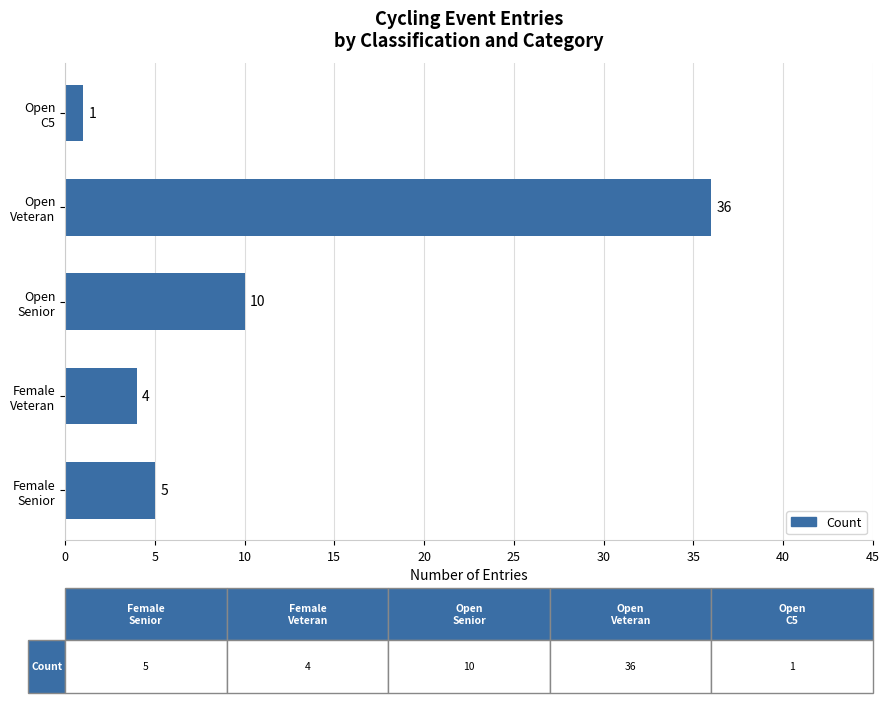

What is the maximum value shown in the chart?

36